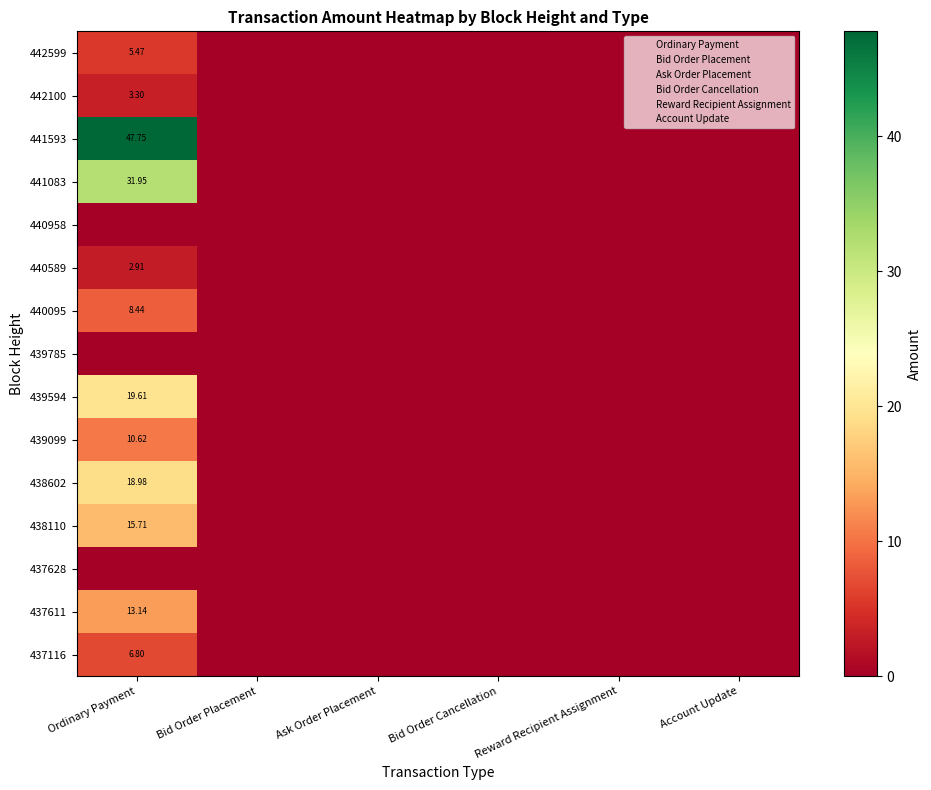

What is the difference between the maximum and second lowest values in the 442100 series?

3.3